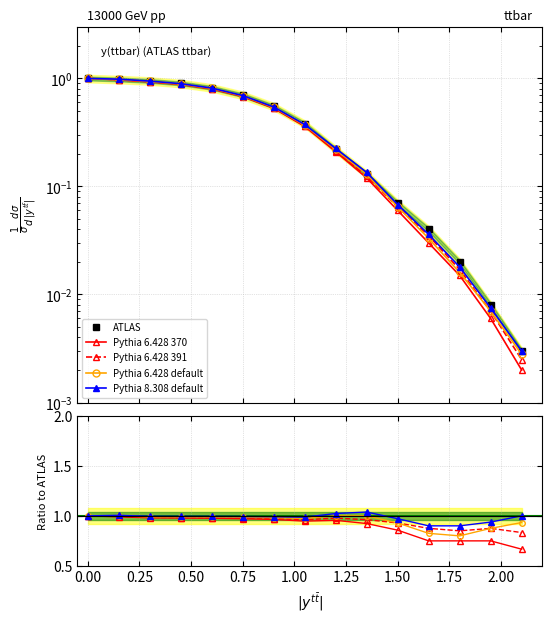

True or false: Pythia 6.428 370 and Pythia 6.428 391 cross at least once.

False